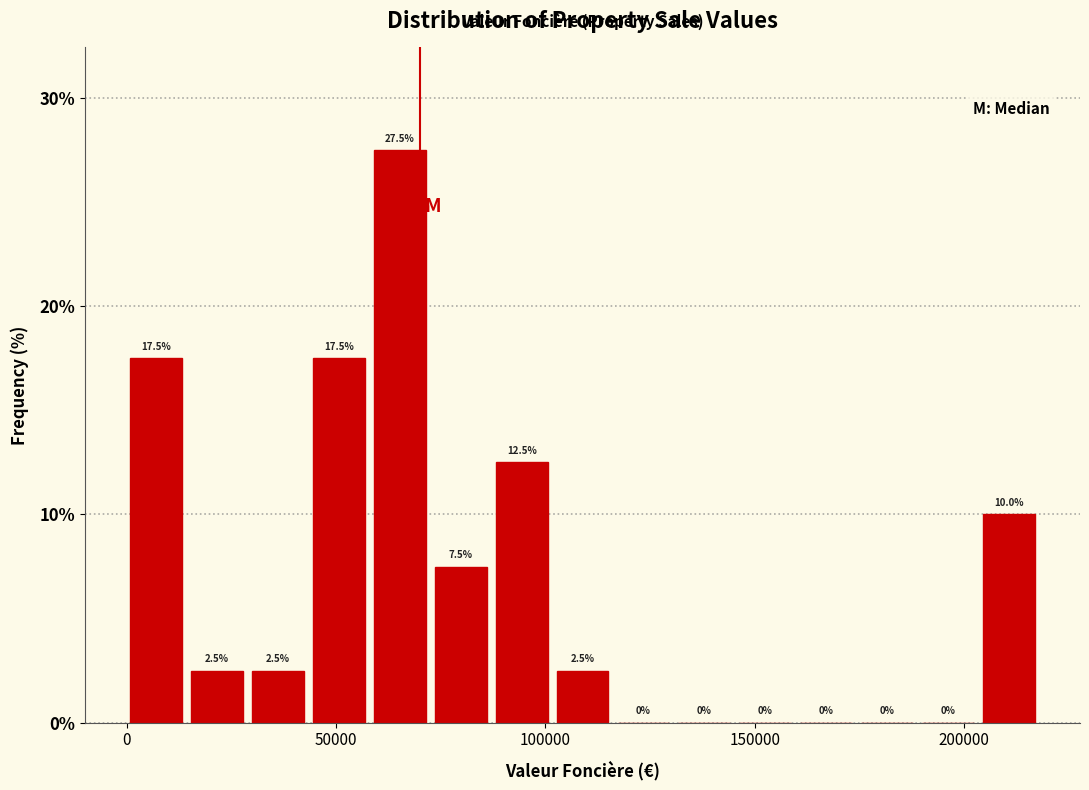

Read against the x-axis, roughly where is the centre of the tallest bar?

65000